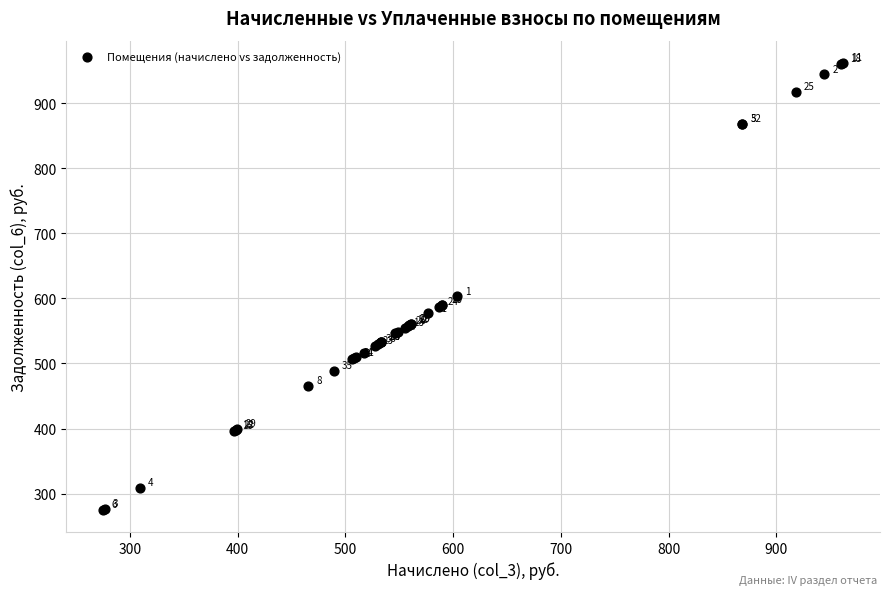

What Y value in the scatter plot is closest to 618?

603.2